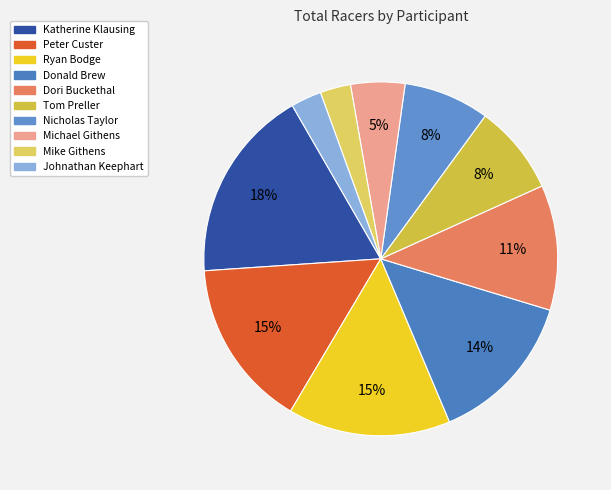

How many segments does this pie chart have?

10